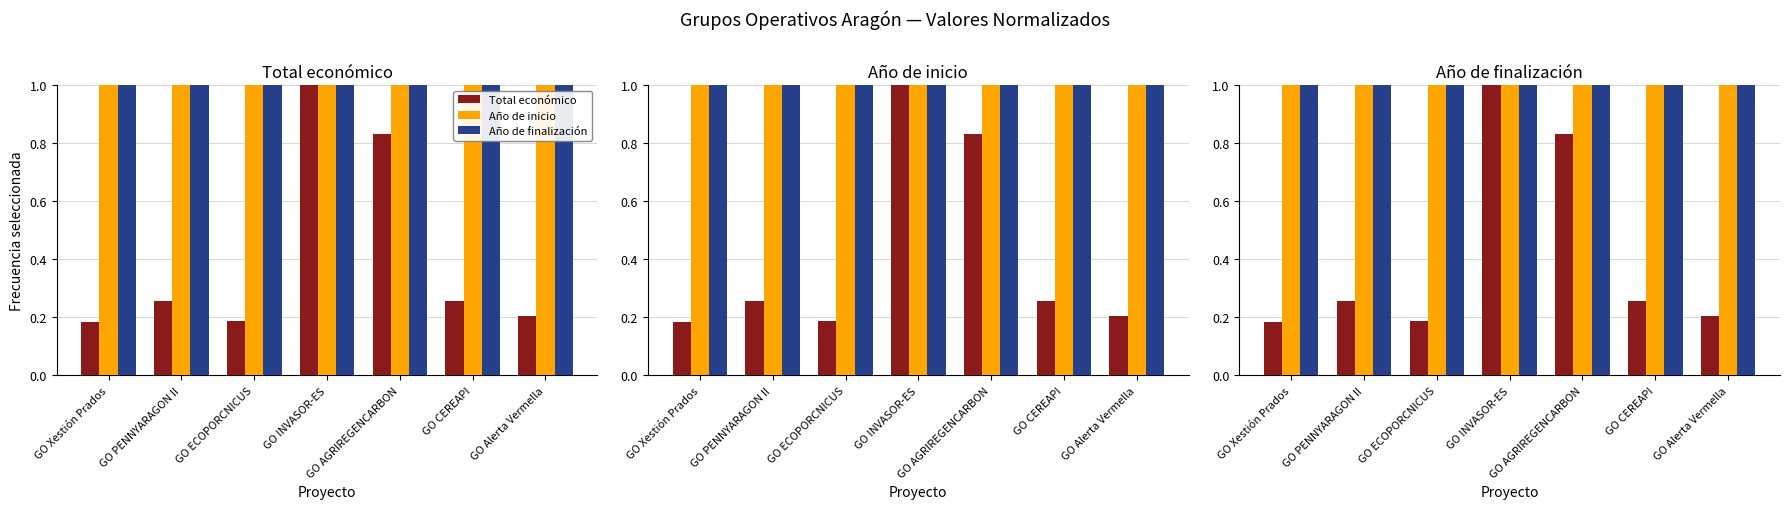

What are all the series names shown in the legend?

Total económico, Año de inicio, Año de finalización